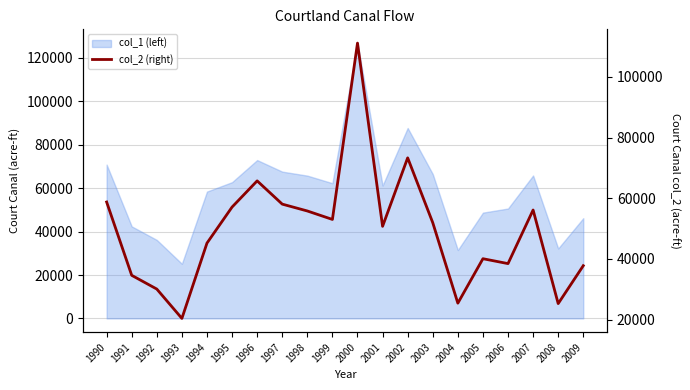

How many lines are shown in the chart?

1